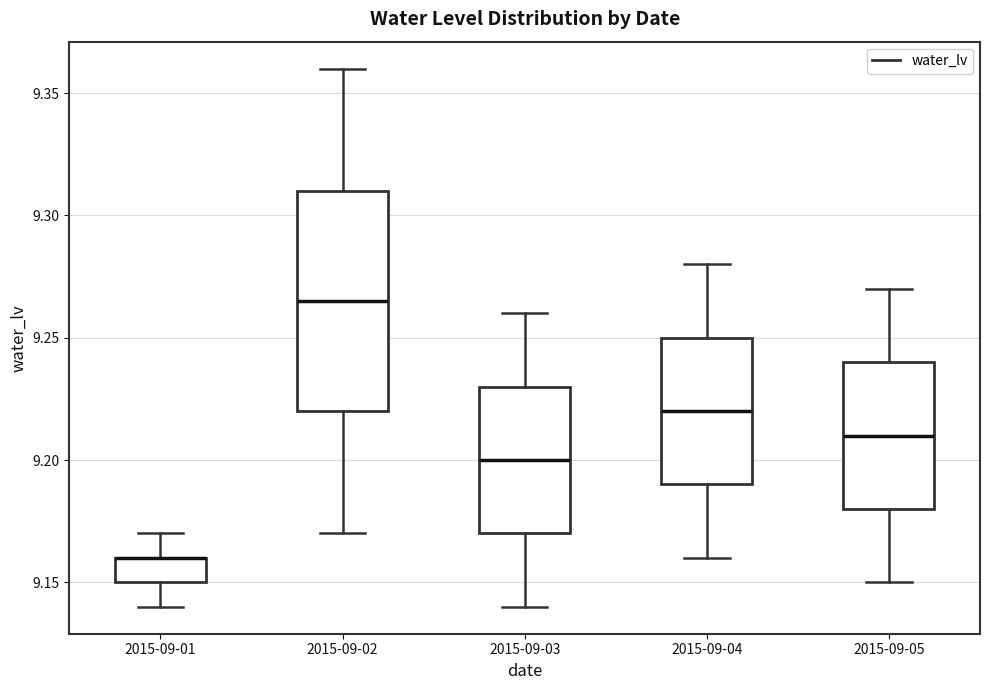

Comparing the boxes themselves (not the whiskers), which one is the tallest?

2015-09-02